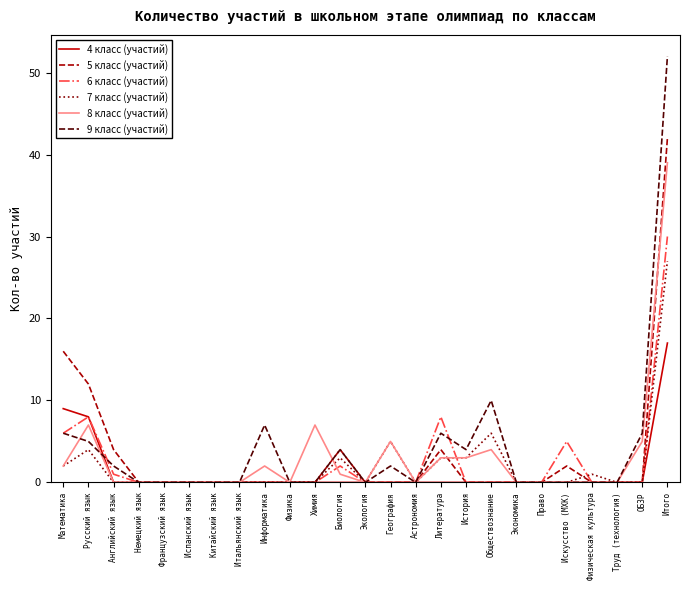

Is this an area chart (filled region under the line)?

No